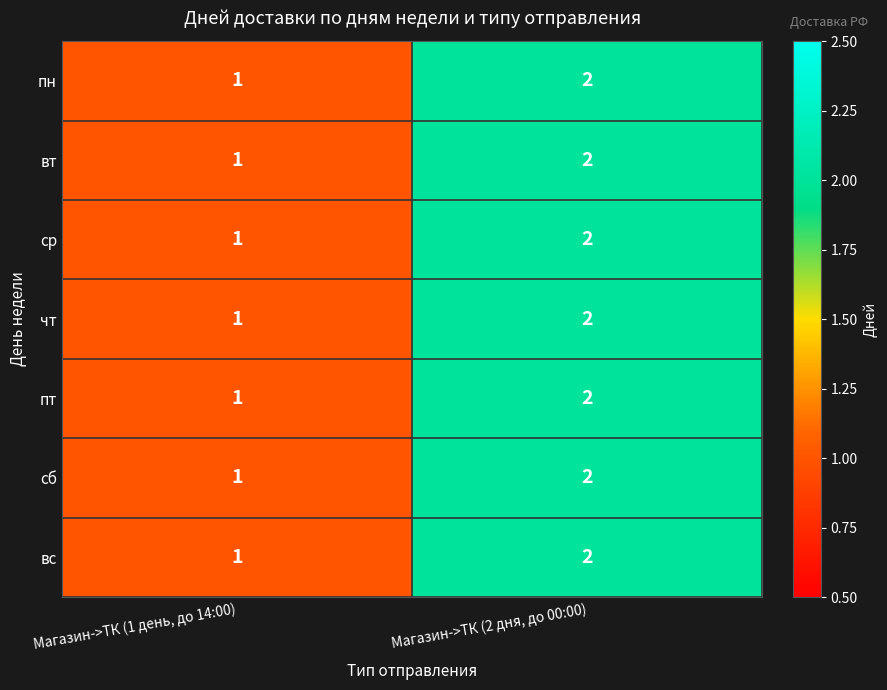

Is it true that чт equals 1 at Магазин->ТК (2 дня, до 00:00)?

False